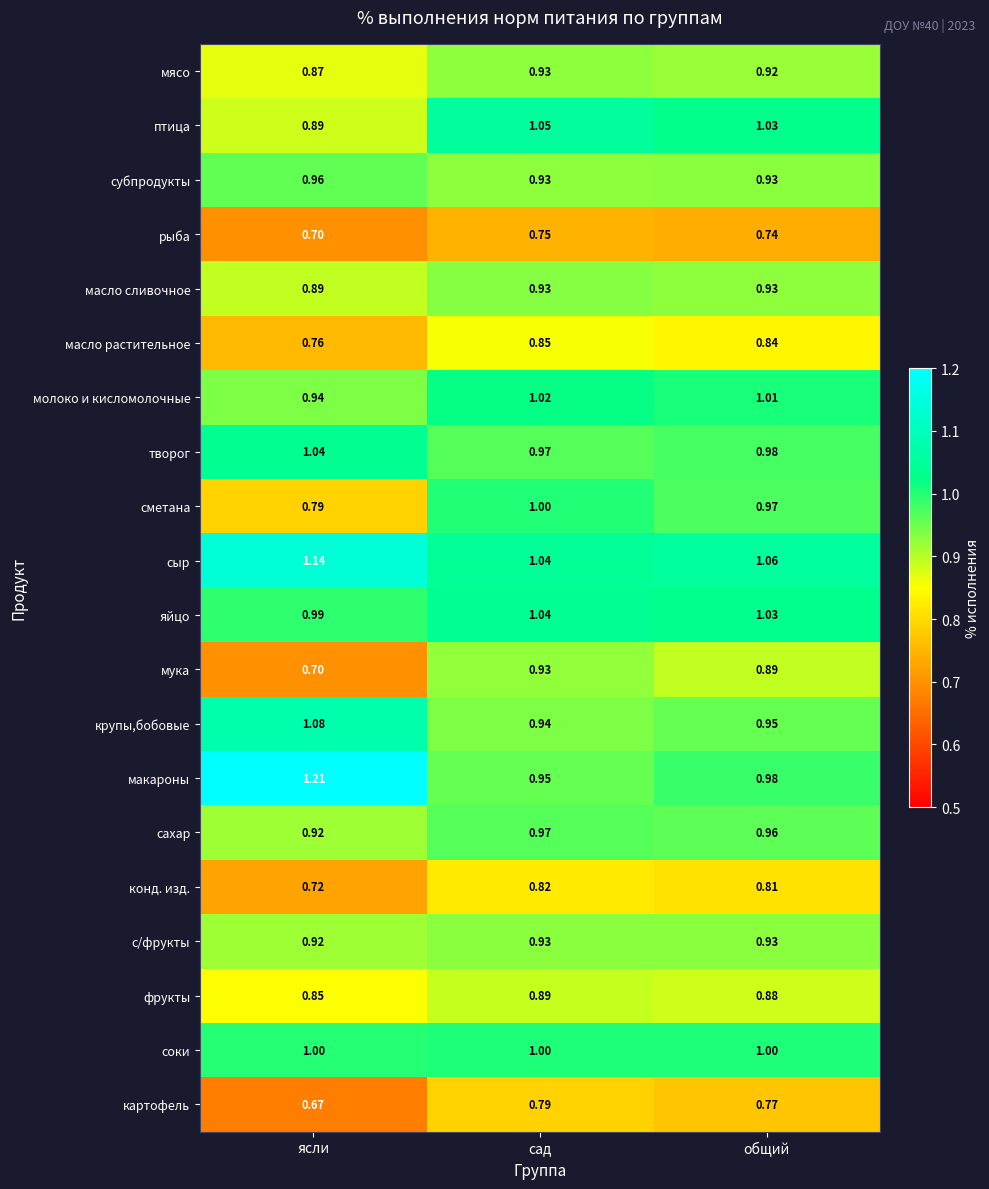

Which series changed the most between ясли and общий?

макароны